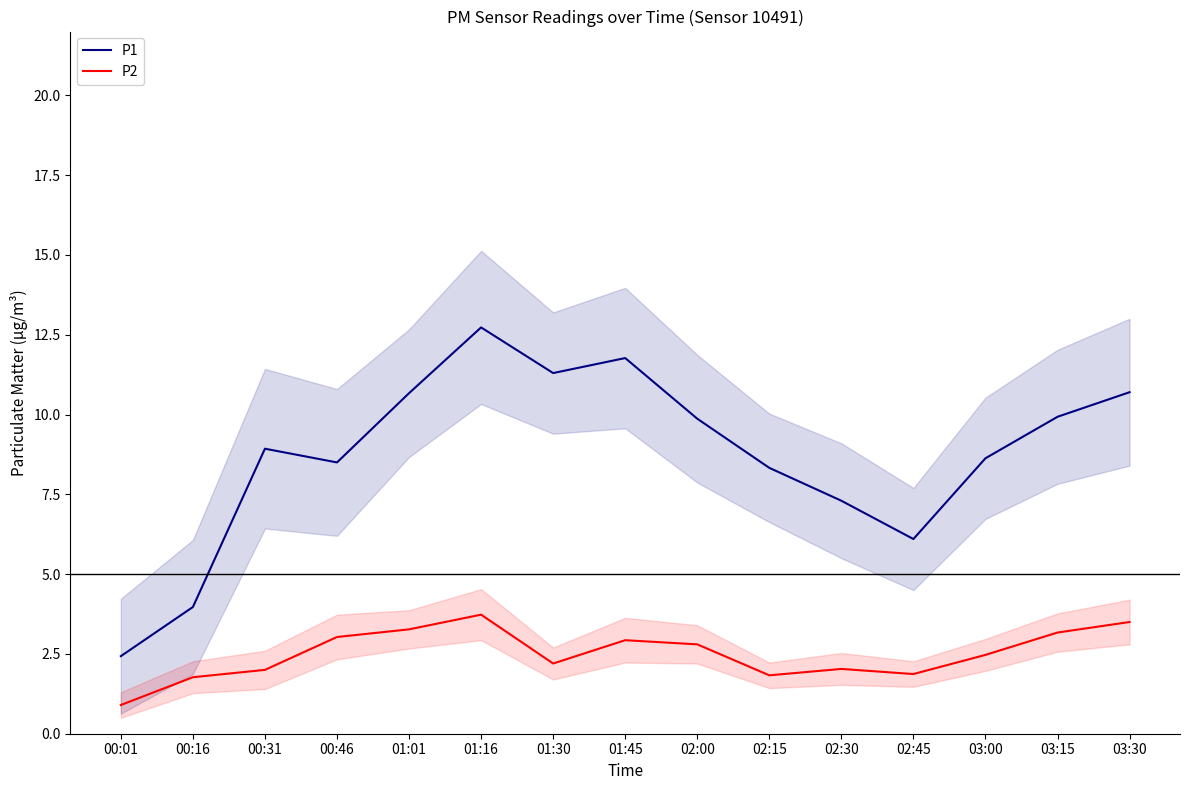

List the labels in order of P1 value, largest first.

01:16, 01:45, 01:30, 03:30, 01:01, 03:15, 02:00, 00:31, 03:00, 00:46, 02:15, 02:30, 02:45, 00:16, 00:01